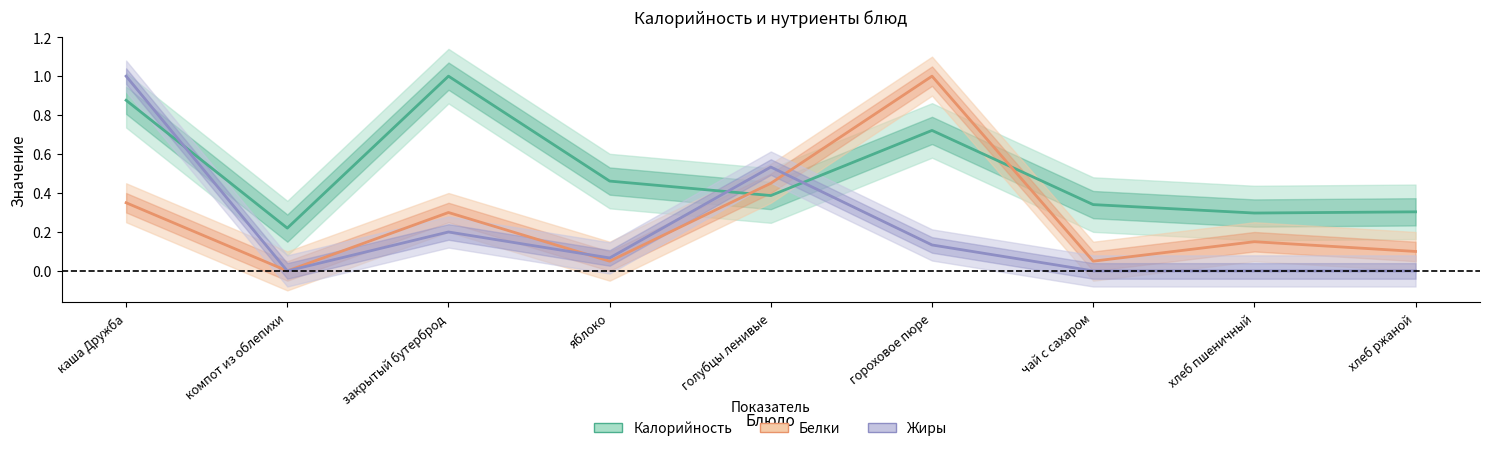

Reading left to right, what are all the values shown in this chart?

Калорийность: каша Дружба=0.9	компот из облепихи=0.2	закрытый бутерброд=1.0	яблоко=0.5	голубцы ленивые=0.4	гороховое пюре=0.7	чай с сахаром=0.3	хлеб пшеничный=0.3	хлеб ржаной=0.3
Белки: каша Дружба=0.3	компот из облепихи=0.0	закрытый бутерброд=0.3	яблоко=0.1	голубцы ленивые=0.5	гороховое пюре=1.0	чай с сахаром=0.1	хлеб пшеничный=0.1	хлеб ржаной=0.1
Жиры: каша Дружба=1.0	компот из облепихи=0.0	закрытый бутерброд=0.2	яблоко=0.1	голубцы ленивые=0.5	гороховое пюре=0.1	чай с сахаром=0.0	хлеб пшеничный=0.0	хлеб ржаной=0.0